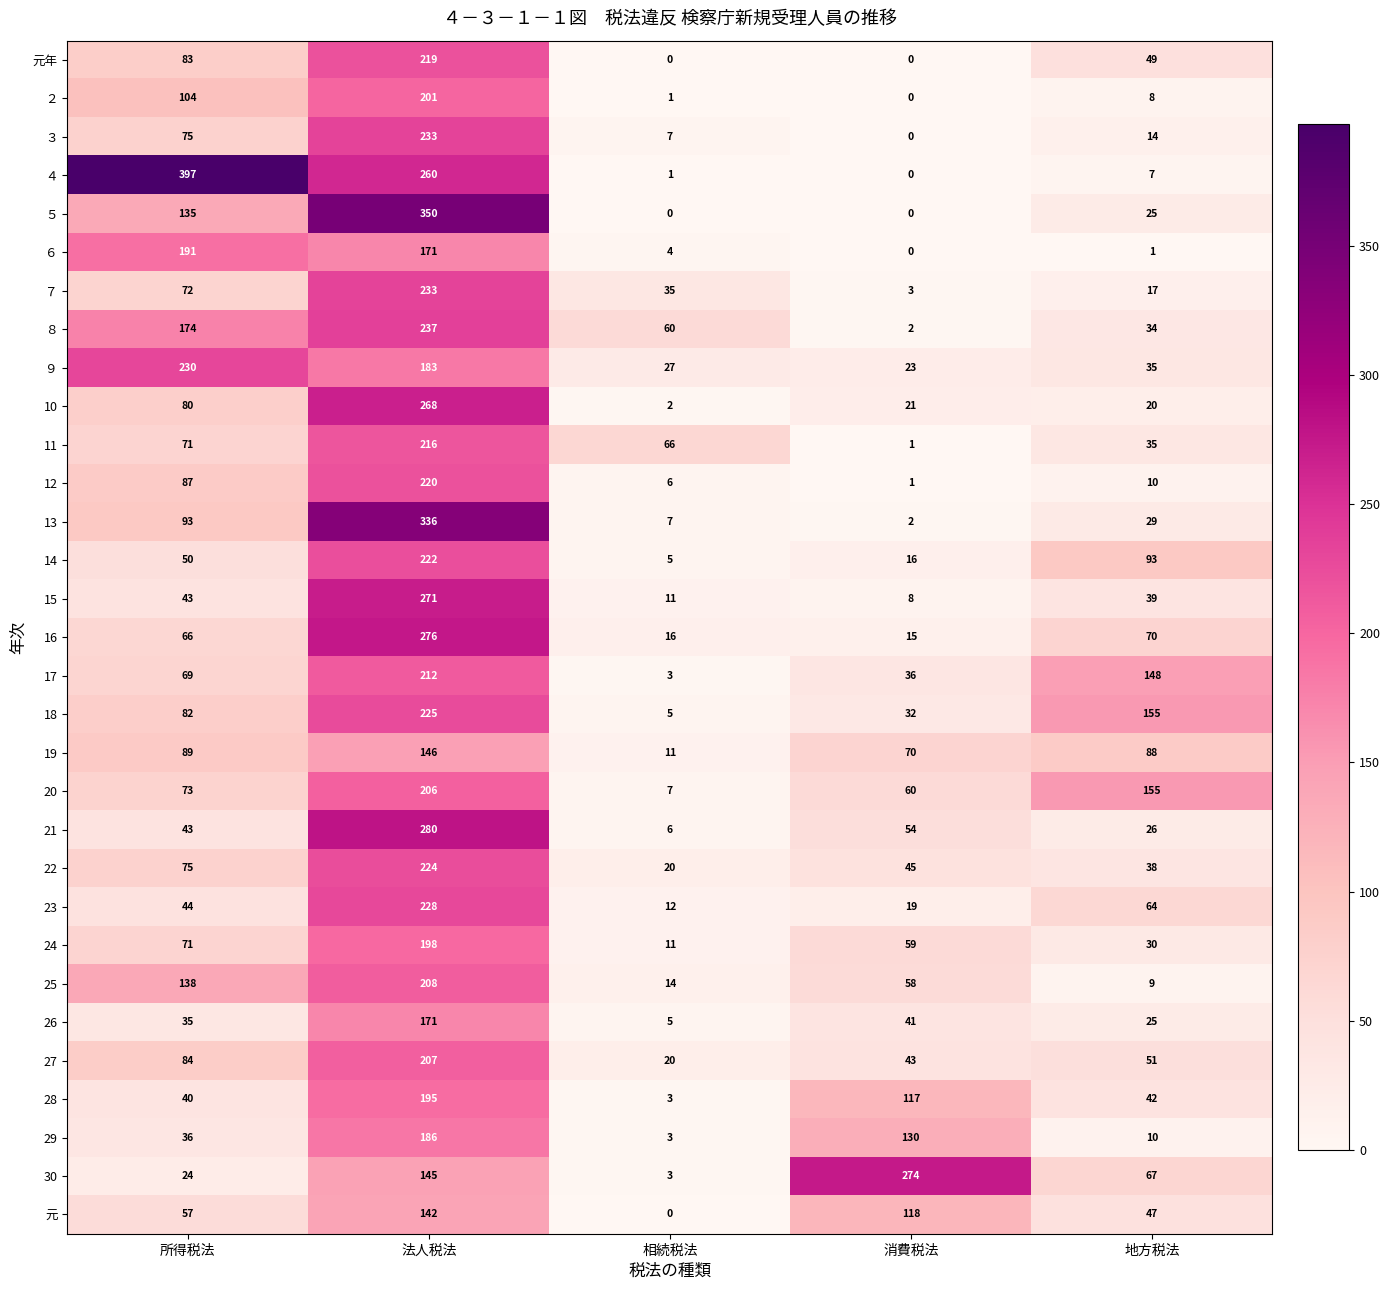

At how many categories does at least one series exceed 23?

5